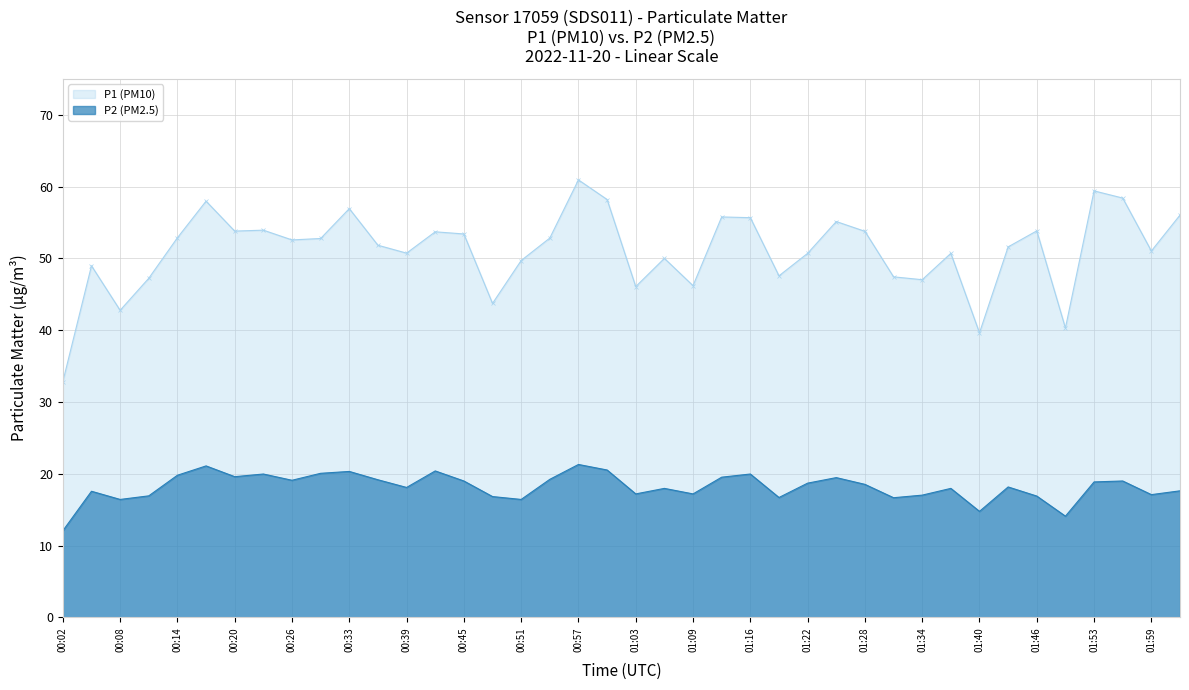

Which series has the largest range (max minus min)?

P1 (PM10)